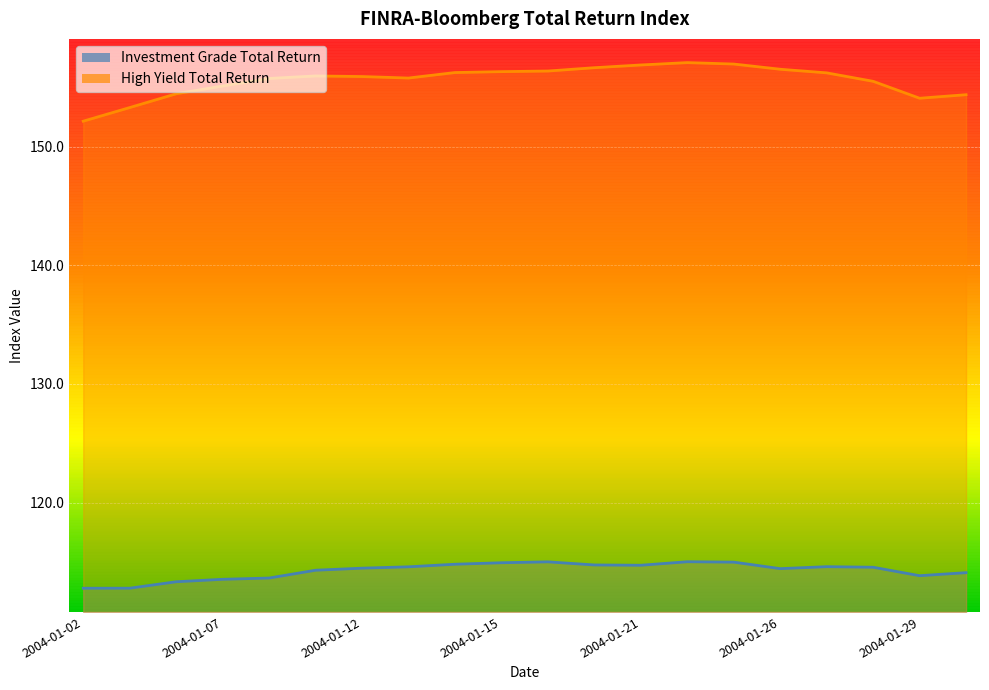

At which category is the sum across all series the highest?

2004-01-22